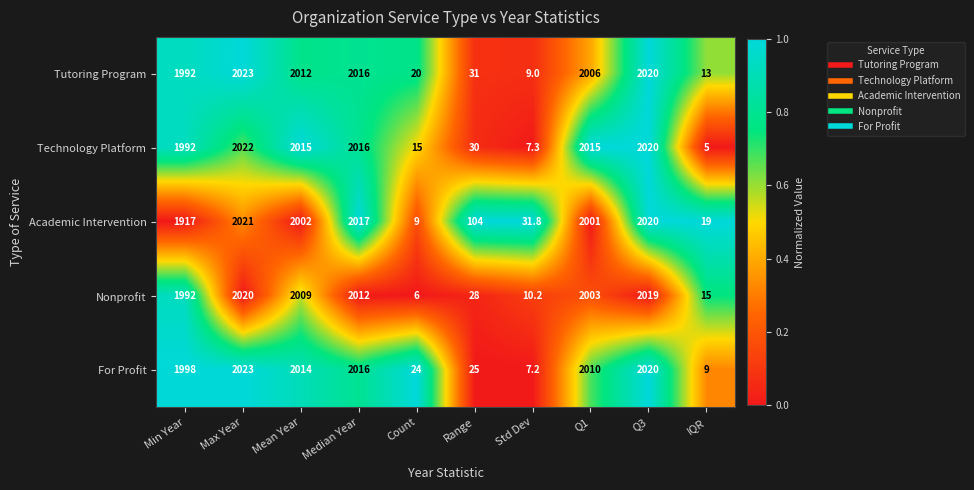

What is the spread (max minus min) of values at Std Dev?

24.6